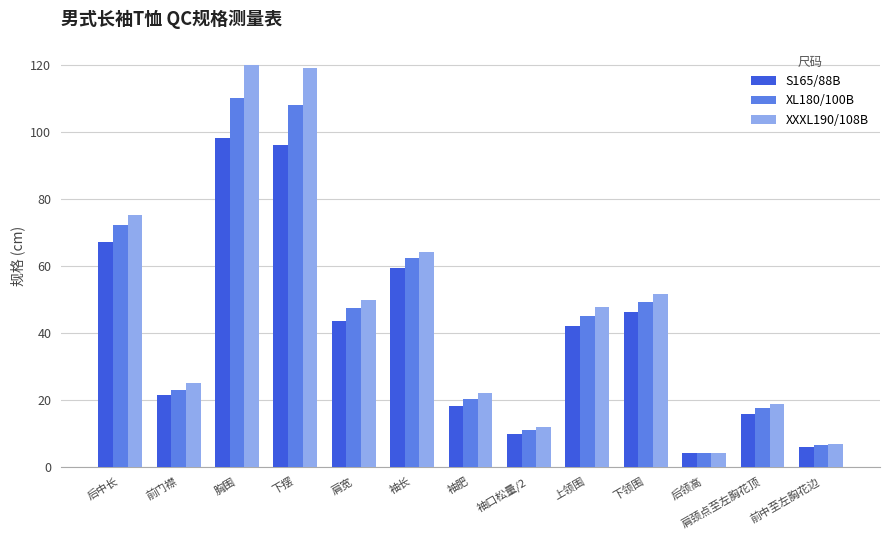

What is the maximum value shown in the chart?

120.0